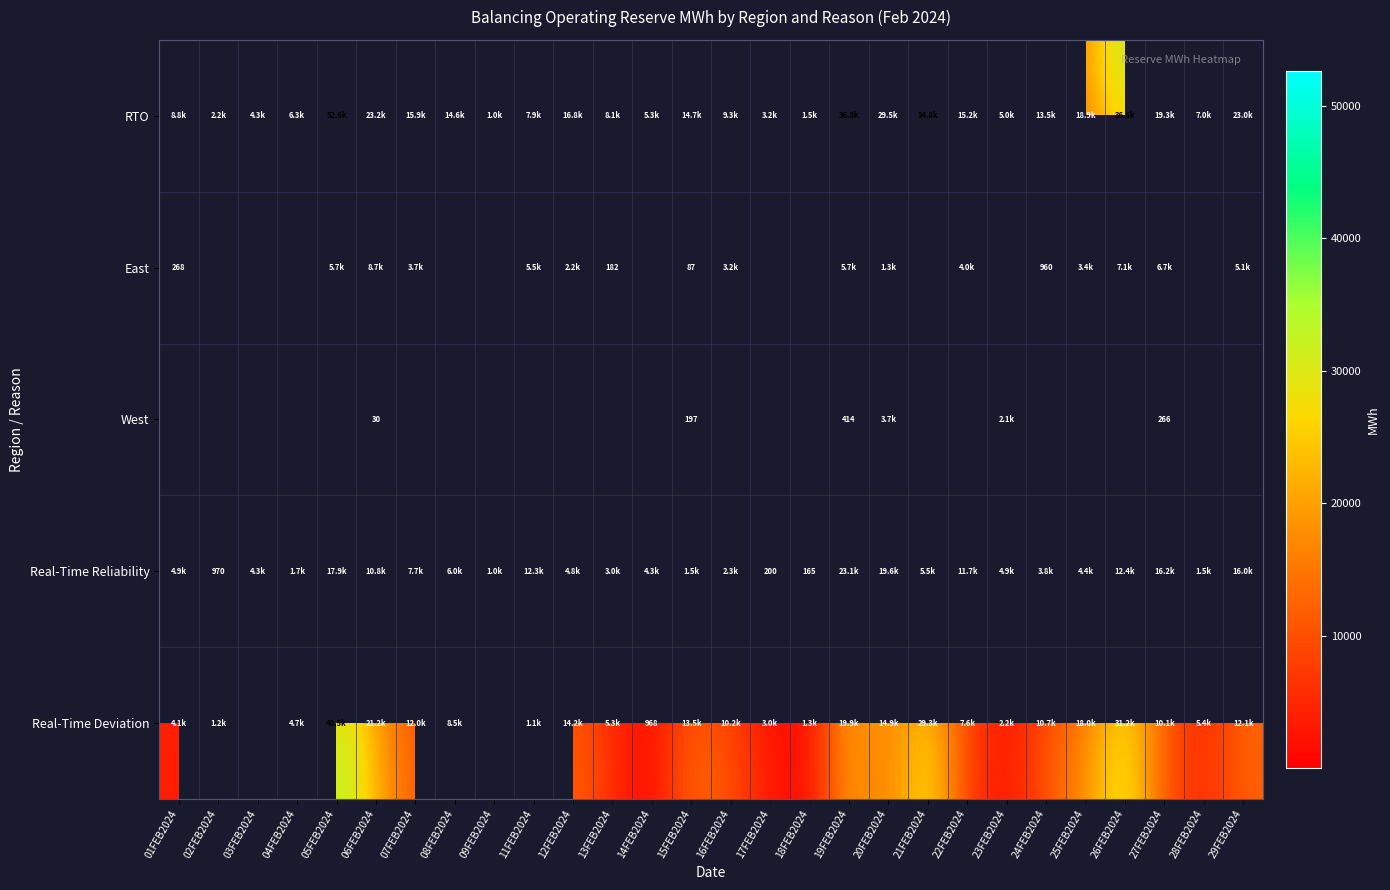

At which label is Real-Time Reliability closest to 11608?

22FEB2024